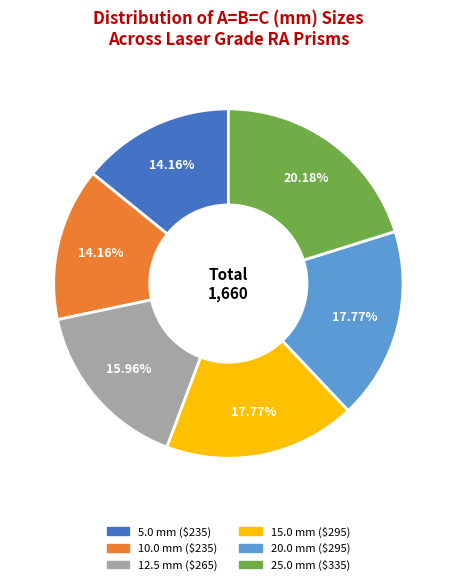

Is it true that 15.0 mm is 18% of the pie?

True